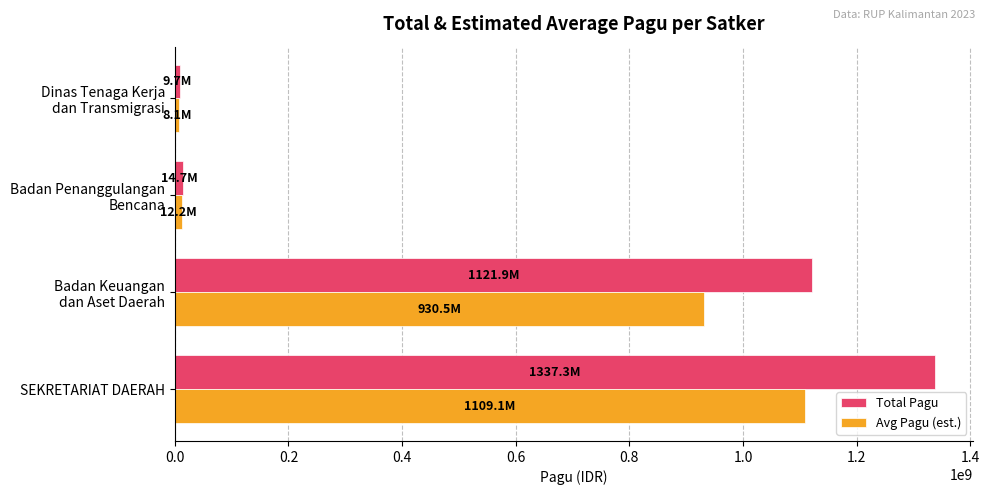

What is the difference between the maximum and minimum values in the Avg Pagu (est.) series?

1101064308.5